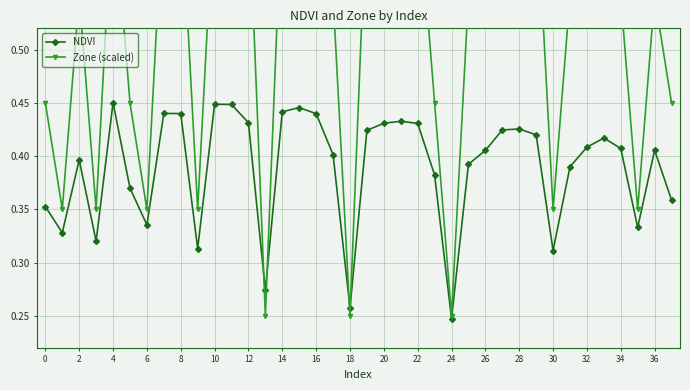

Is this an area chart (filled region under the line)?

No